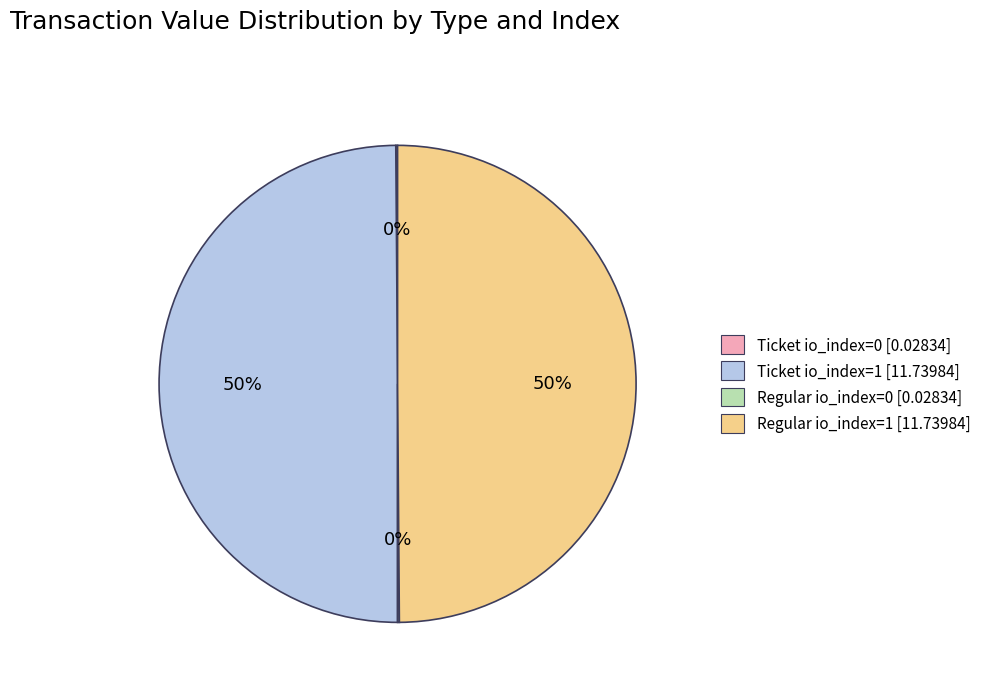

To the nearest percent, what is the average slice percentage?

25%